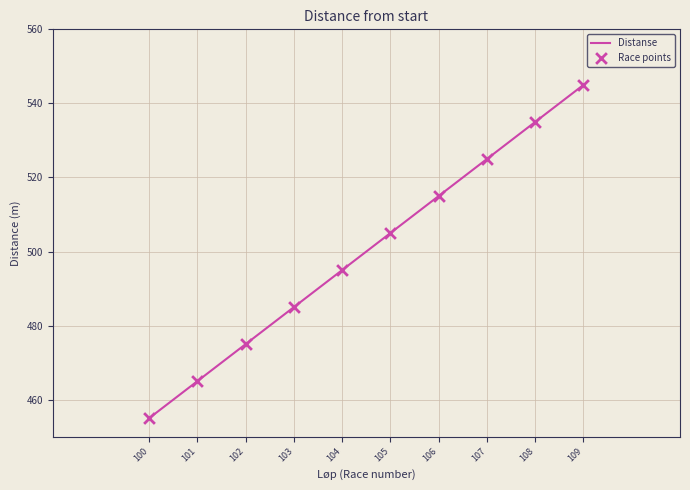

What is the change in value from 103 to 107?

+40